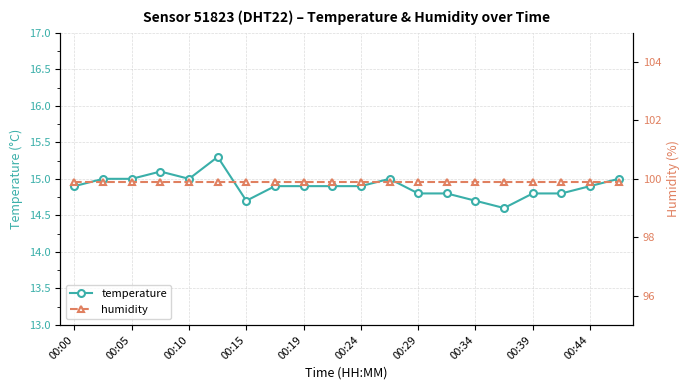

The value of temperature at 00:10 is 8.9. True or false?

False